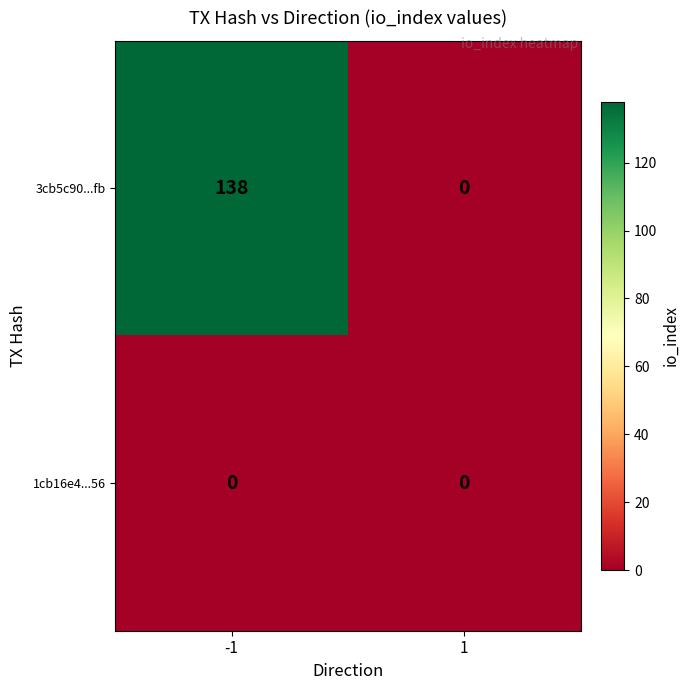

Which series has the largest range (max minus min)?

3cb5c90...fb